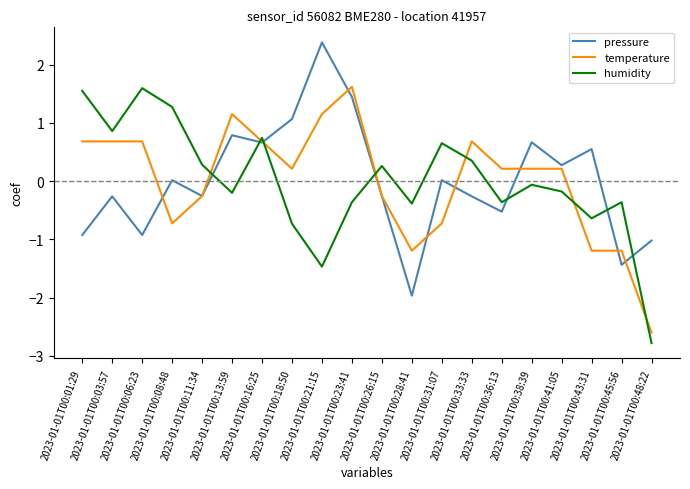

What is the difference between the highest and lowest values at 2023-01-01T00:18:50?

1.8